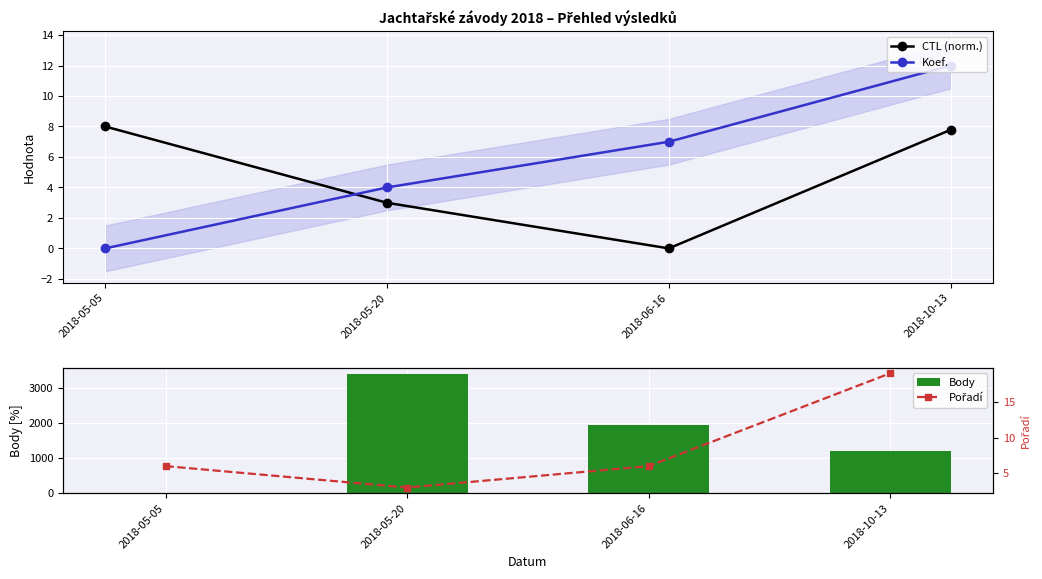

Where is CTL (norm.) nearest to the value 4?

2018-05-20